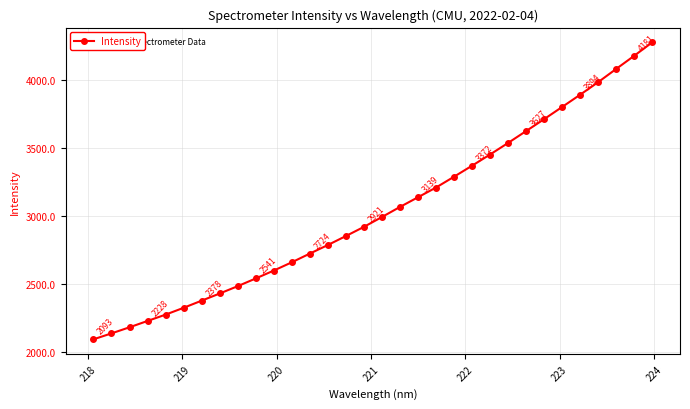

True or false: the data has more than 1 interior local peaks.

False